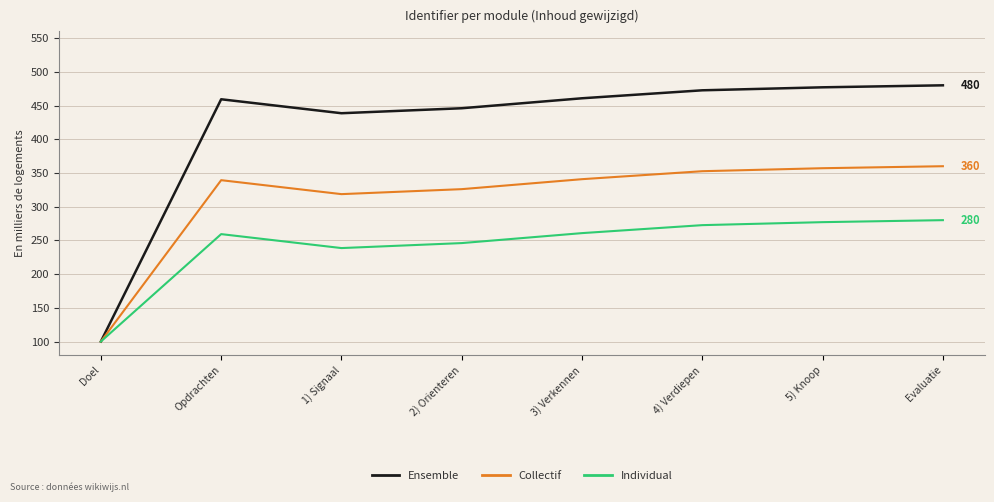

What is the sum of all Ensemble values?

3334.3